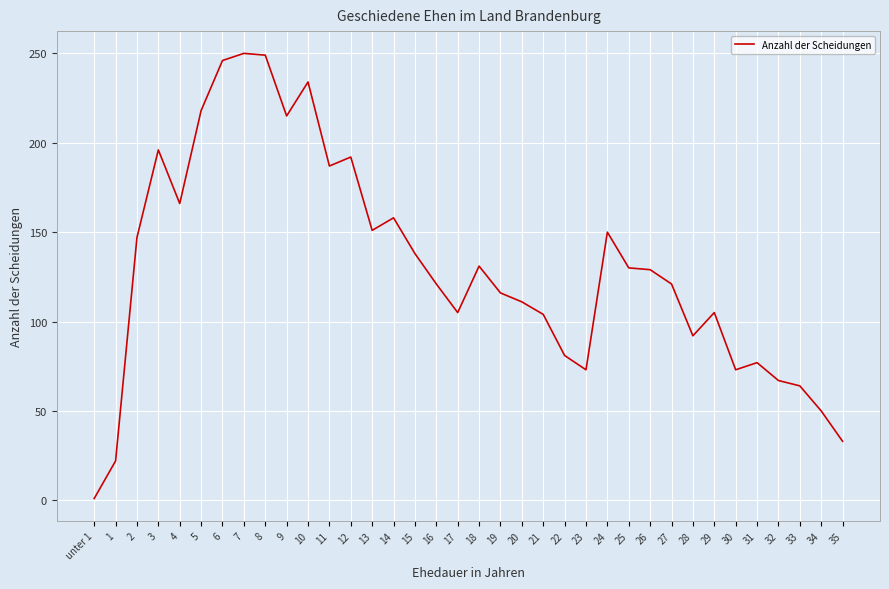

What is the greatest value displayed?

250